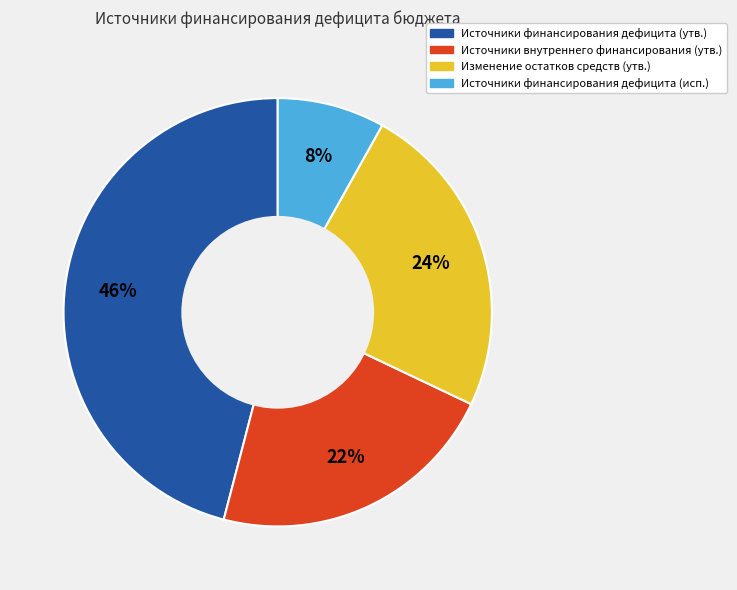

To the nearest percent, what is the difference between the largest and smallest slice percentages?

38%